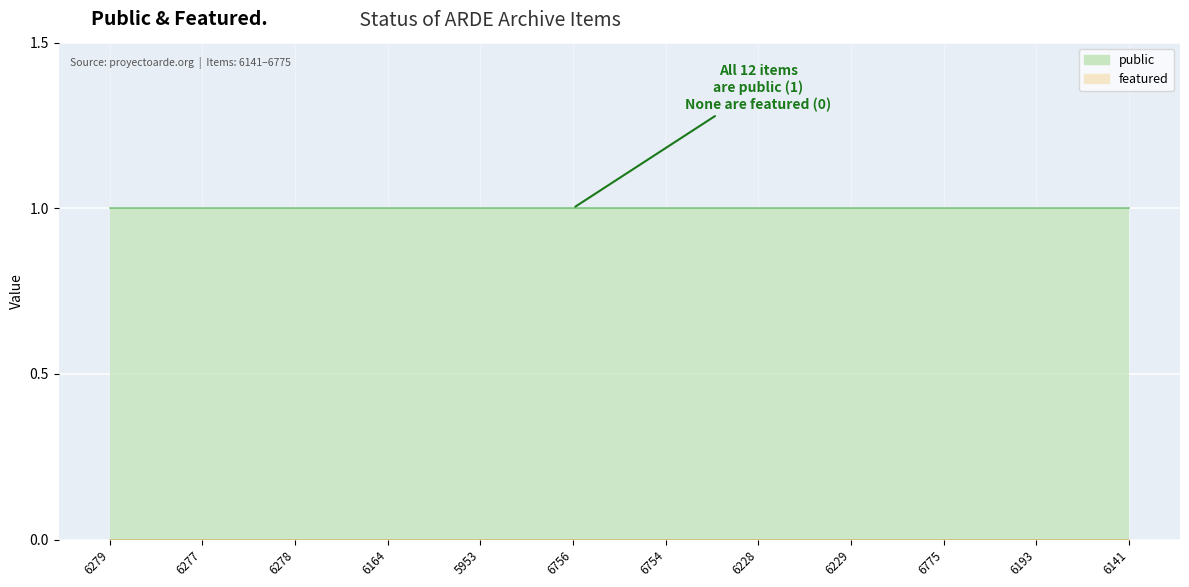

Rank the series by their average value, from lowest to highest.

featured, public